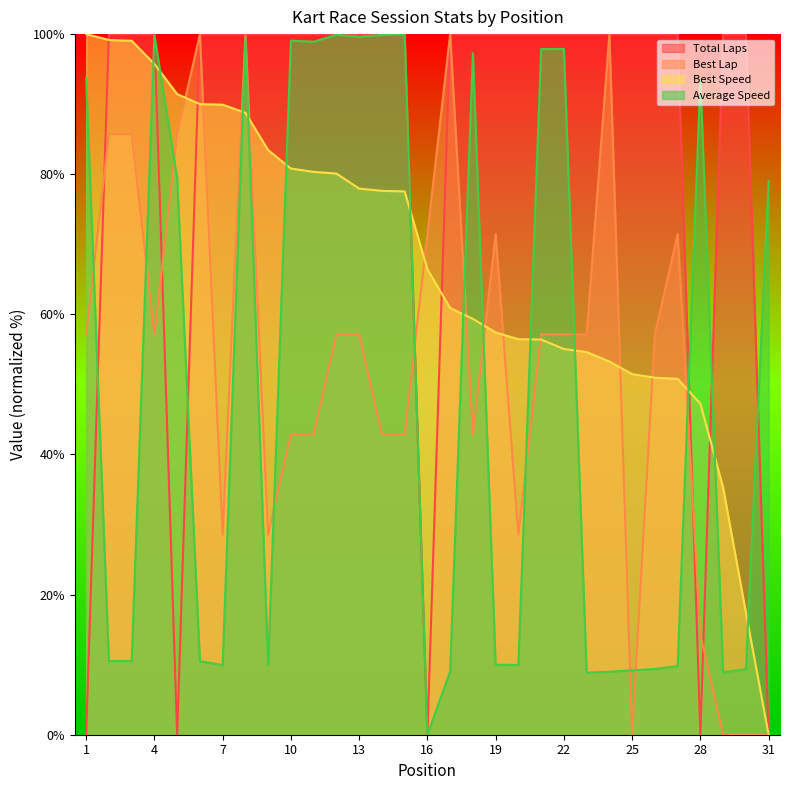

True or false: Total Laps has a value of 100.0 at 6.

True